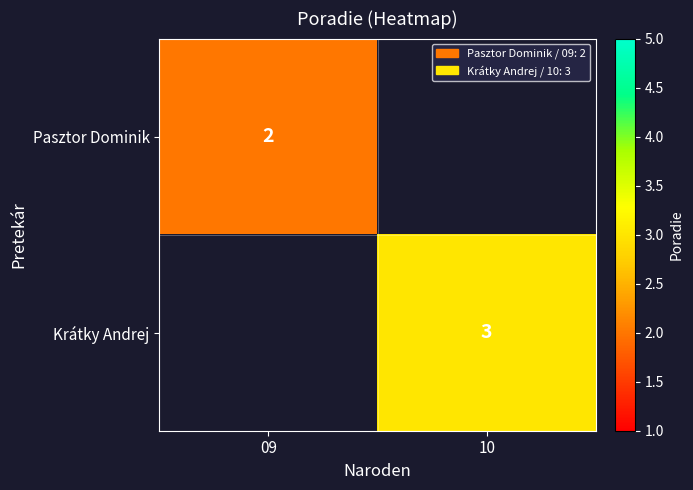

Count the number of data series in this chart.

2